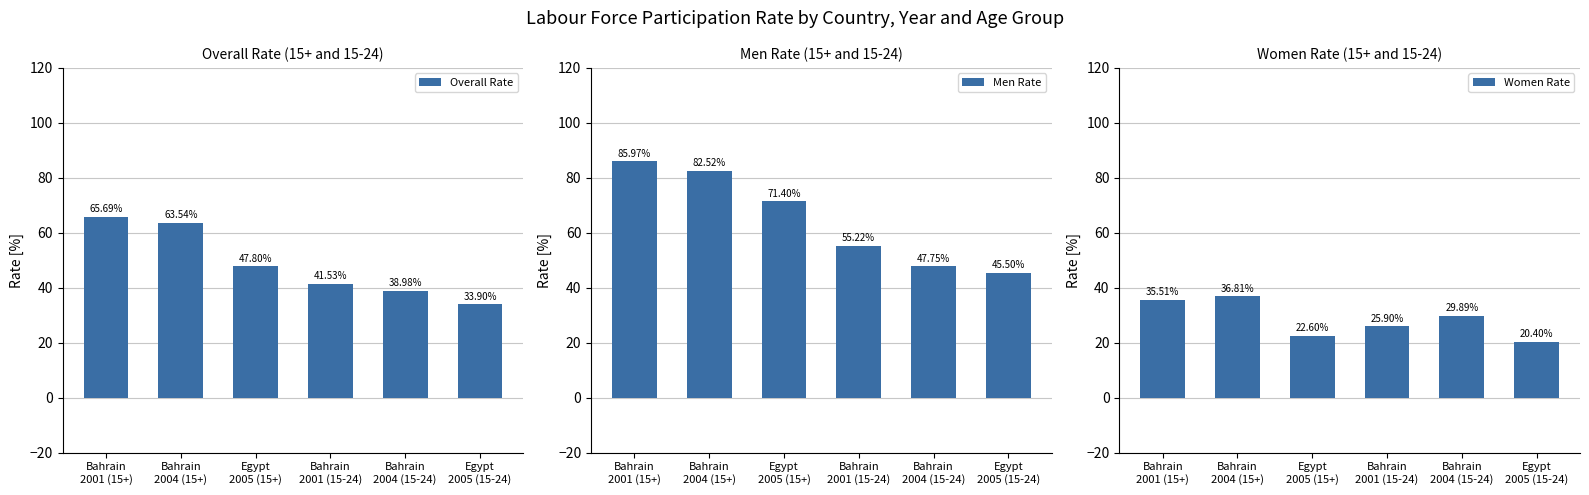

At which label does Overall Rate first exceed 47?

Bahrain
2001 (15+)